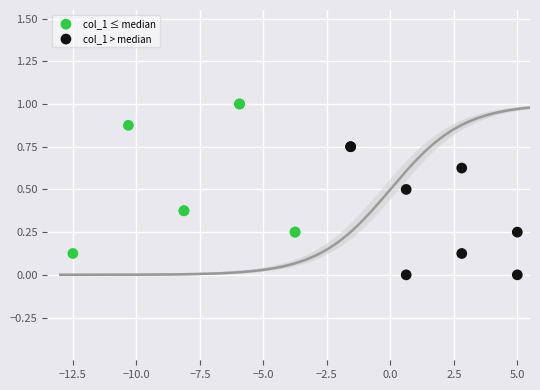

Which series reaches the maximum Y coordinate?

col_1 ≤ median